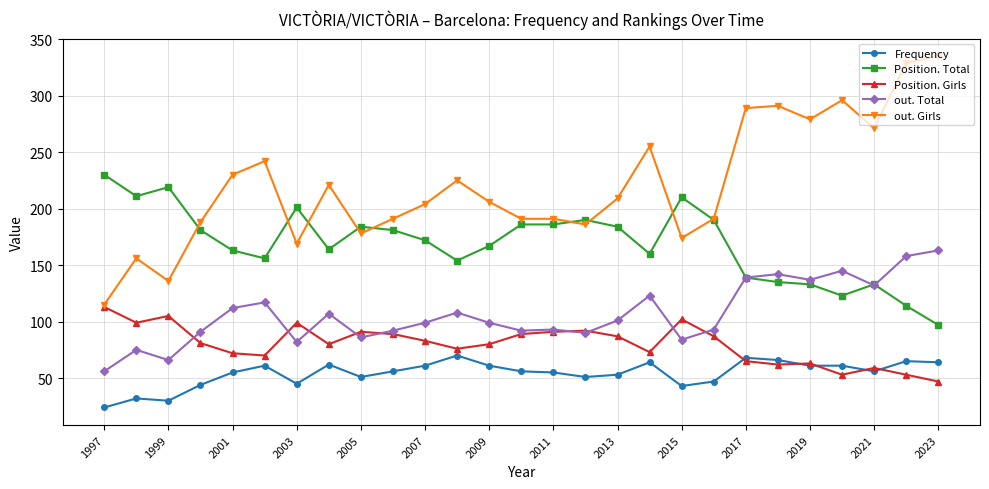

True or false: Frequency and out. Girls cross at least once.

False